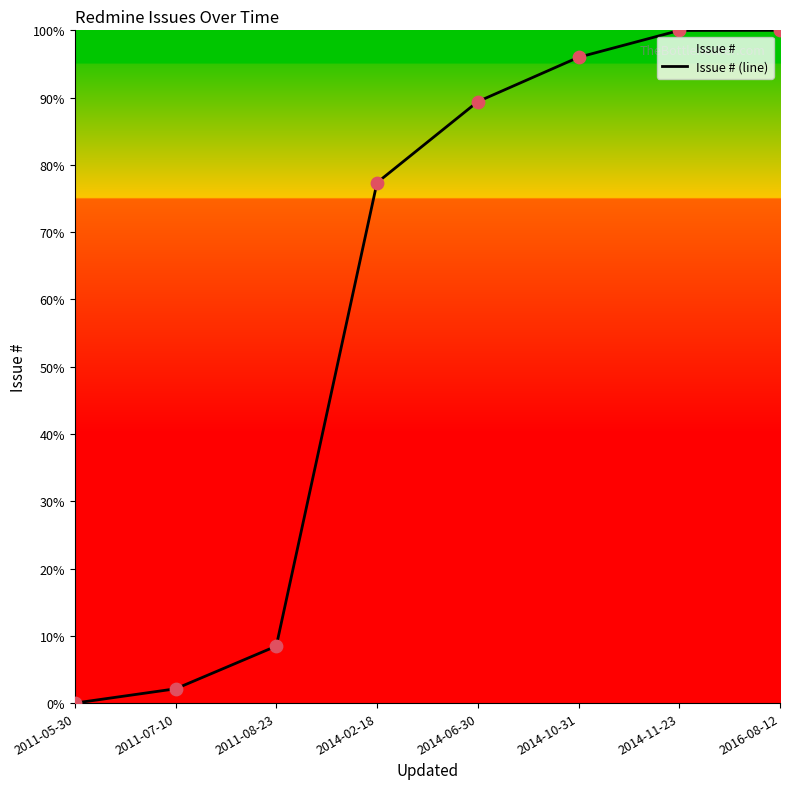

Between 2011-08-23 and 2014-06-30, which is larger?

2014-06-30